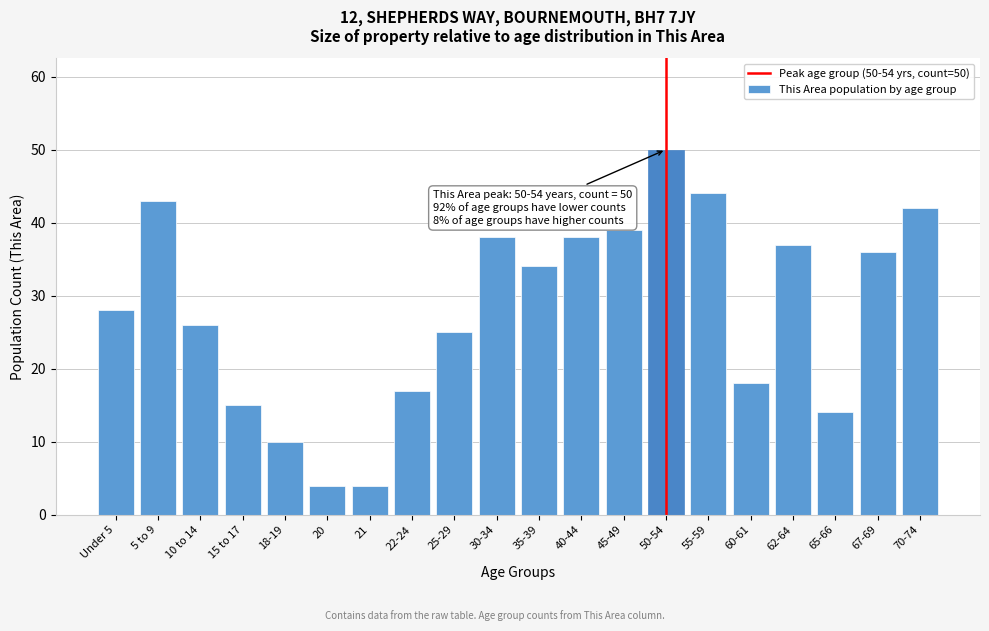

Reading right to left, what are all the values shown in this chart?

42	36	14	37	18	44	50	39	38	34	38	25	17	4	4	10	15	26	43	28